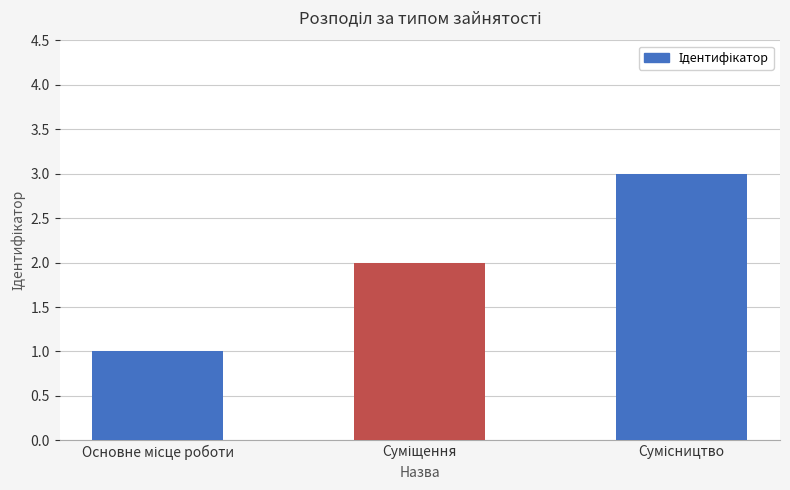

What is the maximum value shown in the chart?

3